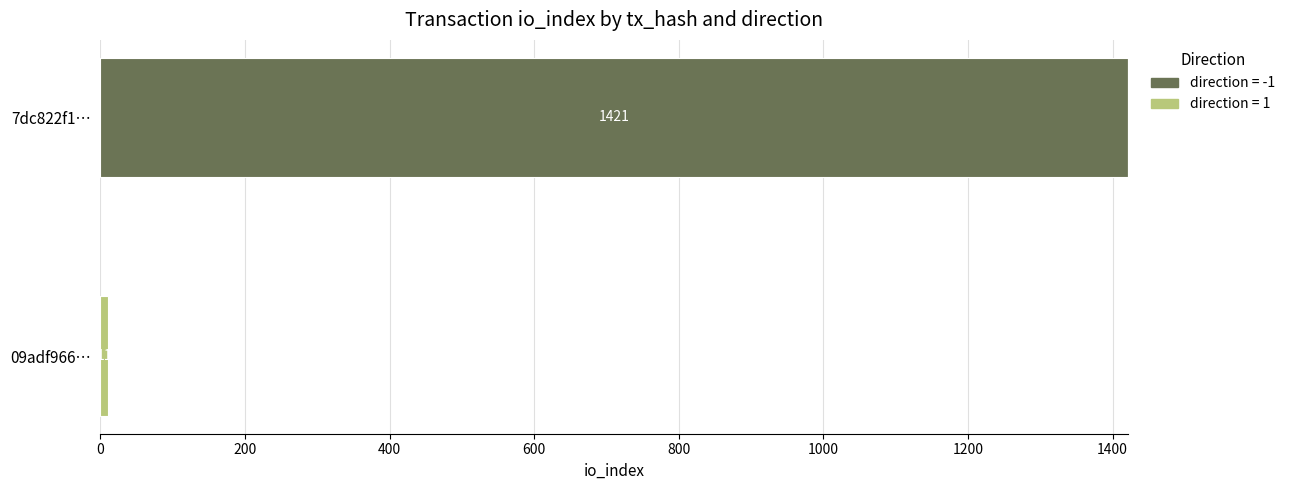

At how many categories does at least one series exceed 876?

1